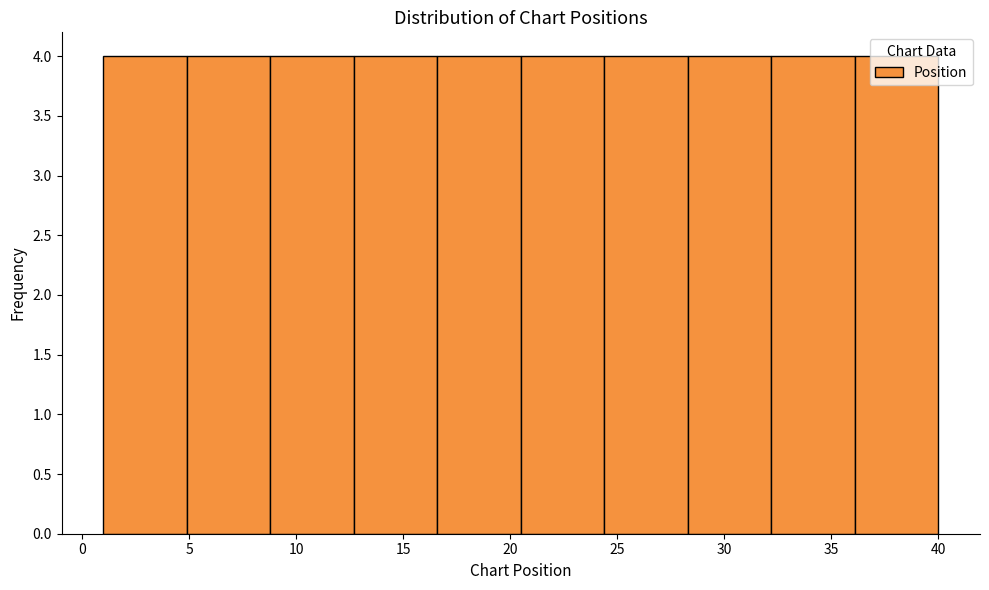

Reading left to right, list every bar in this chart as the range it spans on the x-axis followed by its height. Neither the bar edges nor the heights are printed on the chart, so give them approximately, as read against the axes.

1.0 to 4.9: 4
4.9 to 8.8: 4
8.8 to 12.7: 4
12.7 to 16.6: 4
16.6 to 20.5: 4
20.5 to 24.4: 4
24.4 to 28.3: 4
28.3 to 32.2: 4
32.2 to 36.1: 4
36.1 to 40.0: 4